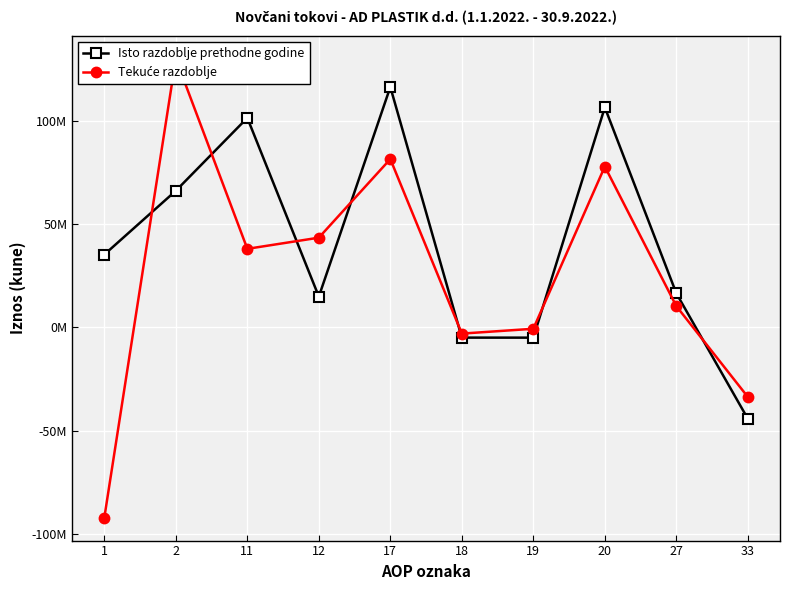

List the series in order of their peak value, lowest first.

Isto razdoblje prethodne godine, Tekuće razdoblje